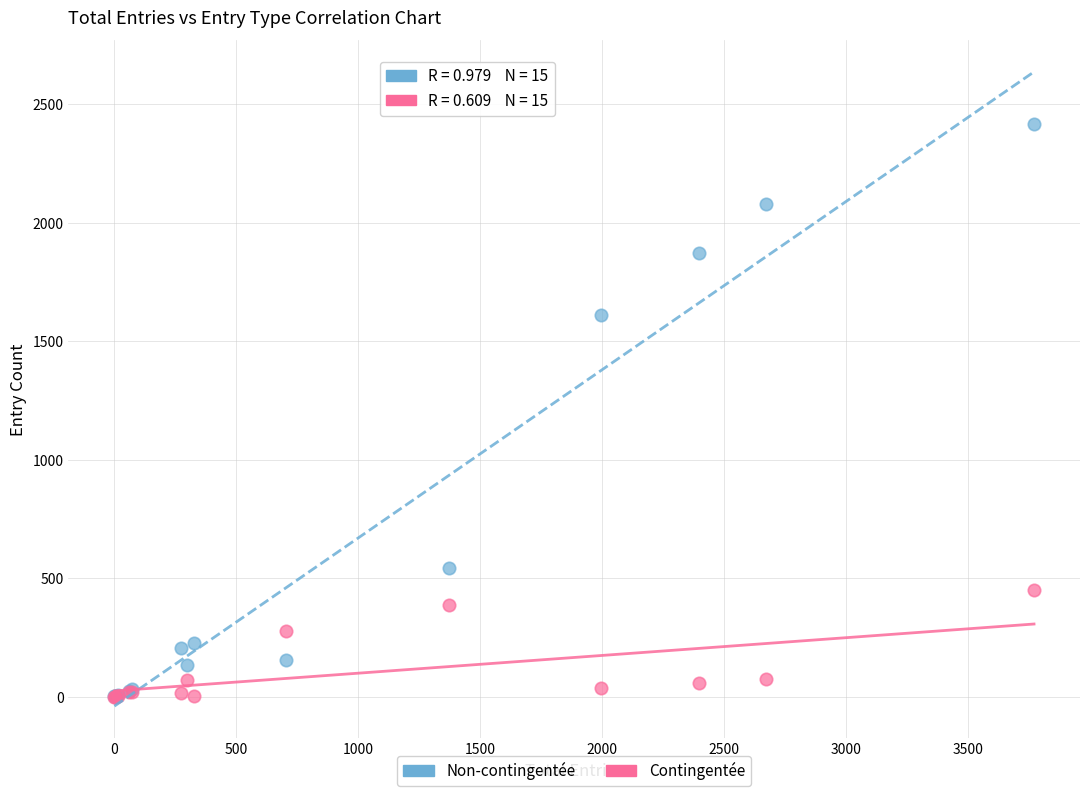

Across all series, what Y value is closest to 1208?

1611